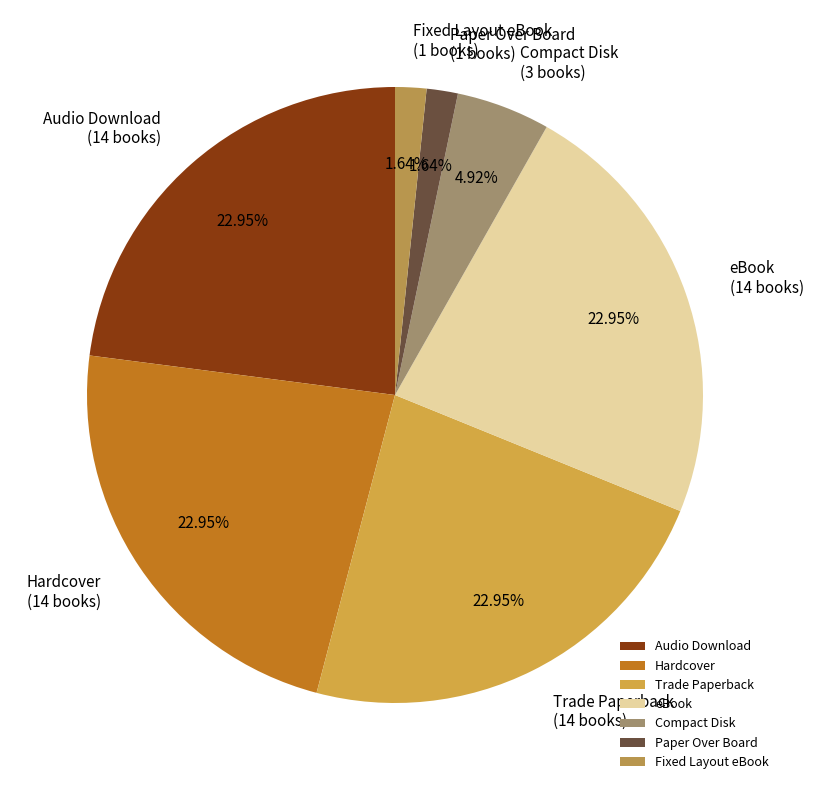

Is Compact Disk the majority of the pie?

No